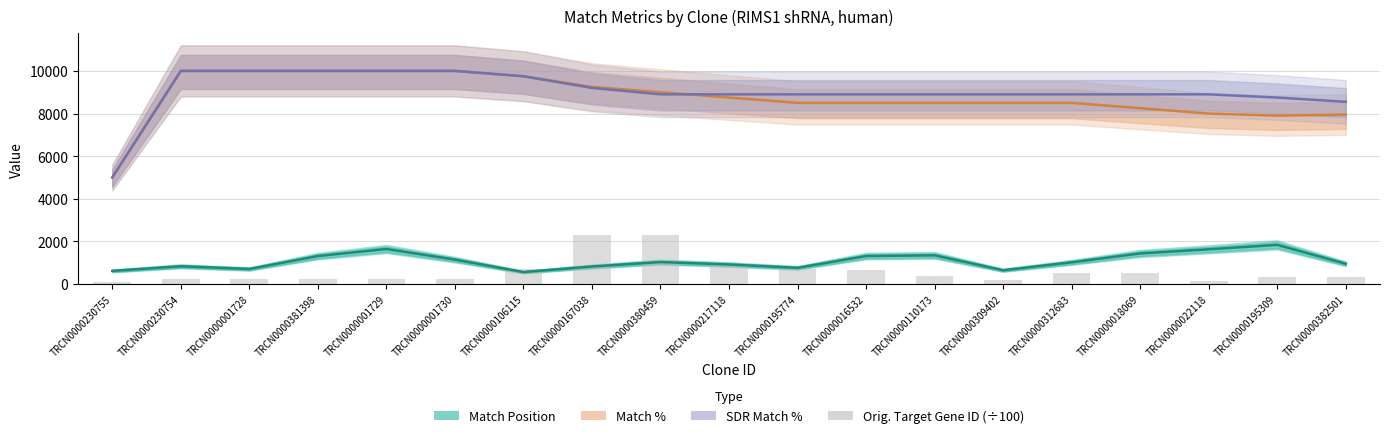

At how many categories does at least one series exceed 3738?

19